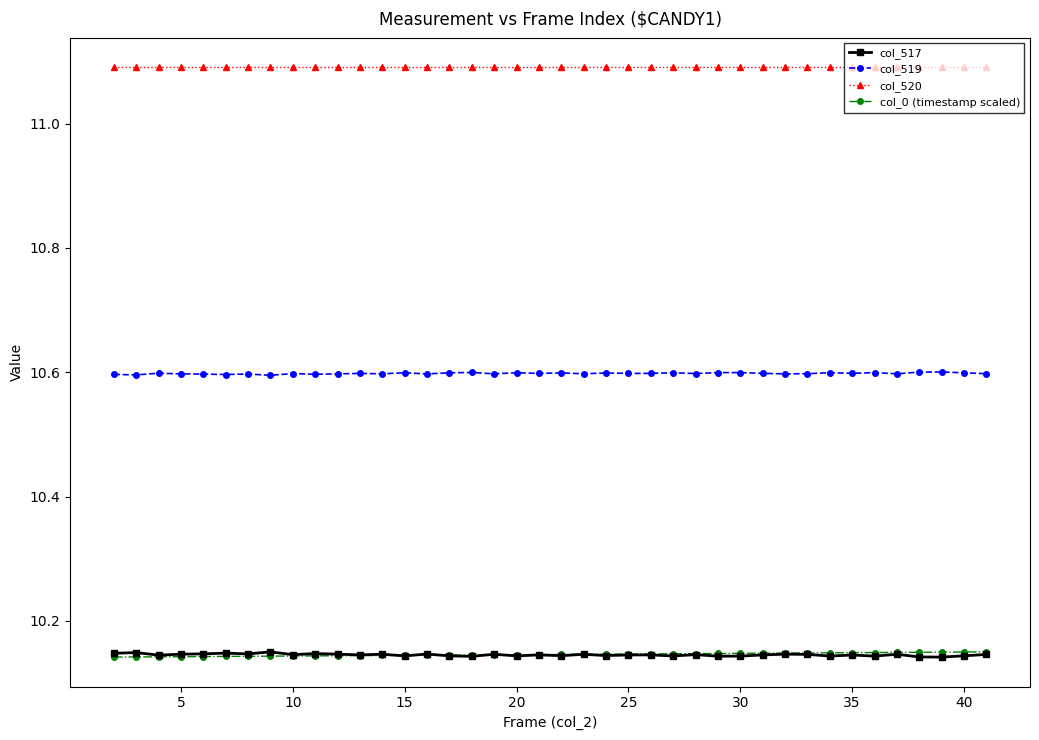

What is the highest value of the col_519 series?

10.6